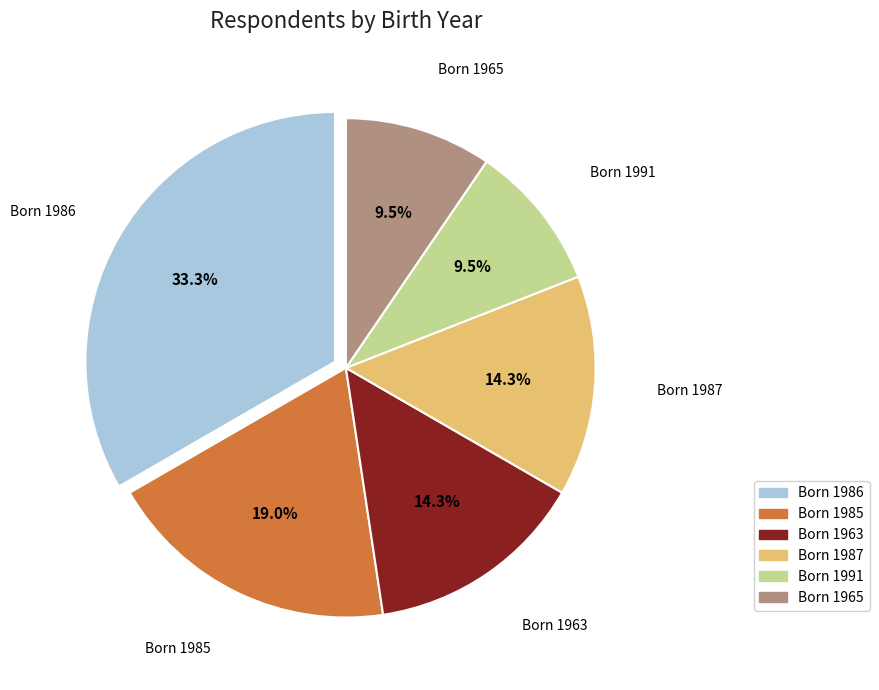

How much of the chart is everything except Born 1963?

85.7%